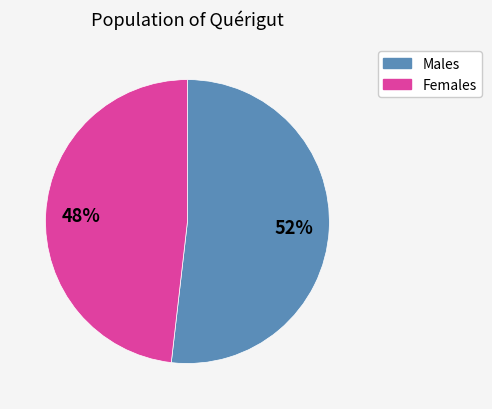

To the nearest percent, what is the difference between the largest and smallest slice percentages?

4%